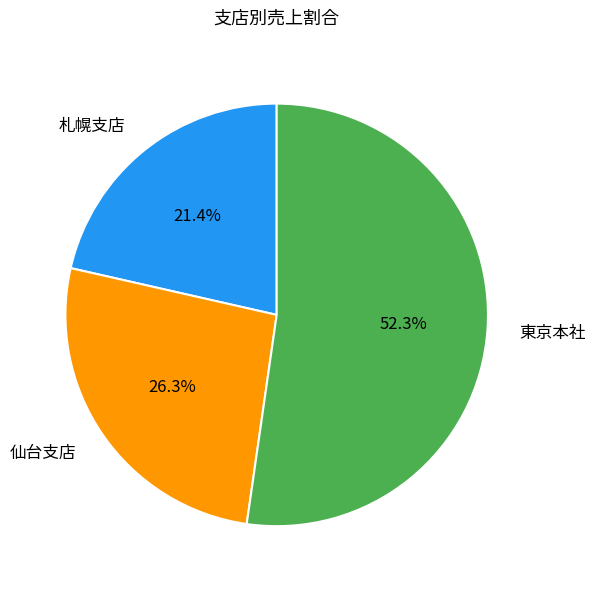

What is the largest slice in the pie chart?

東京本社